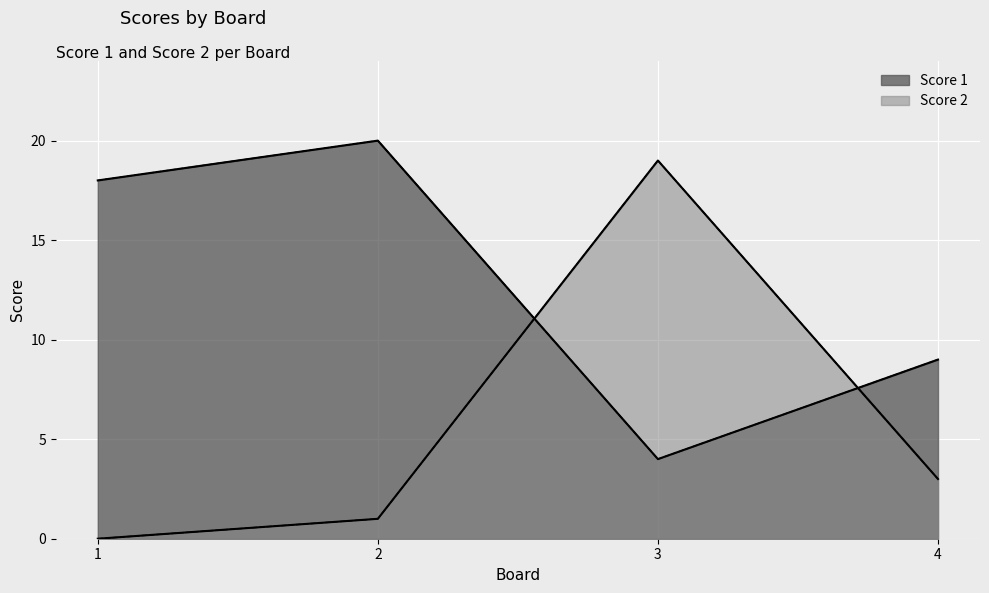

The value of Score 1 at 2 is 20. True or false?

True